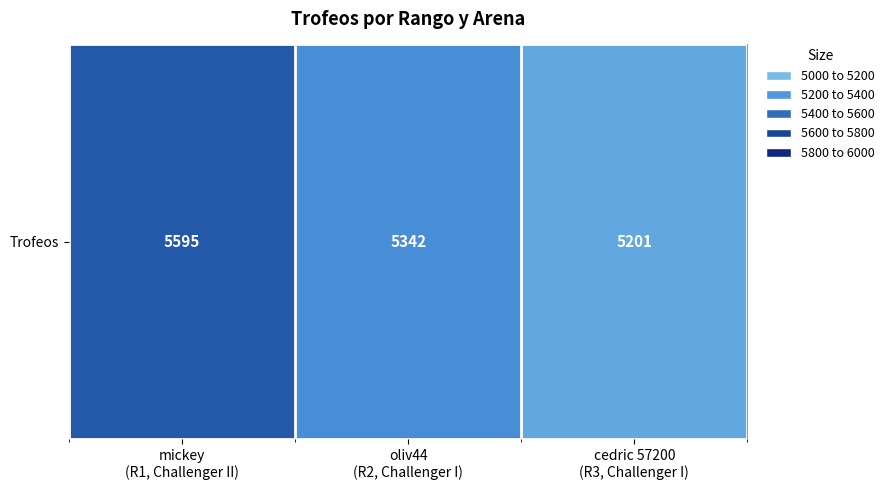

How many data points are less than 5342?

1